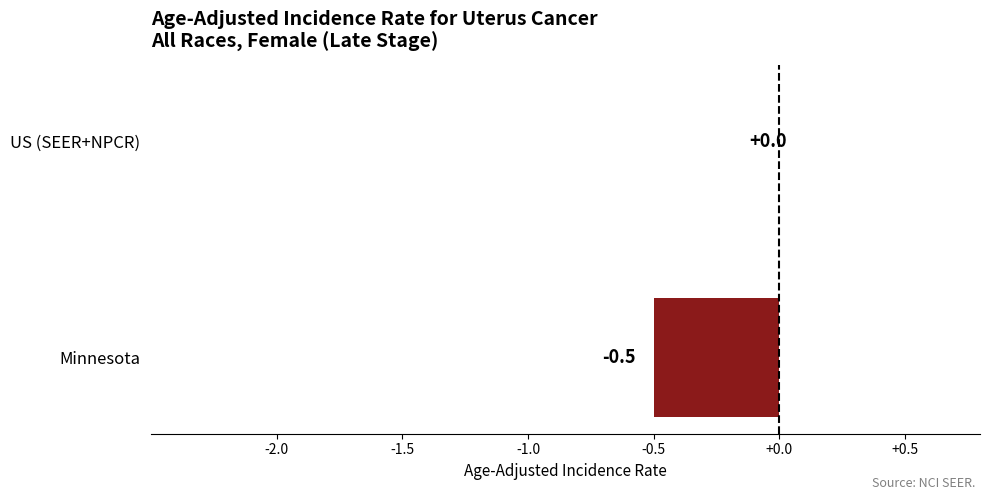

At which category does the chart reach its peak across all series?

US (SEER+NPCR)